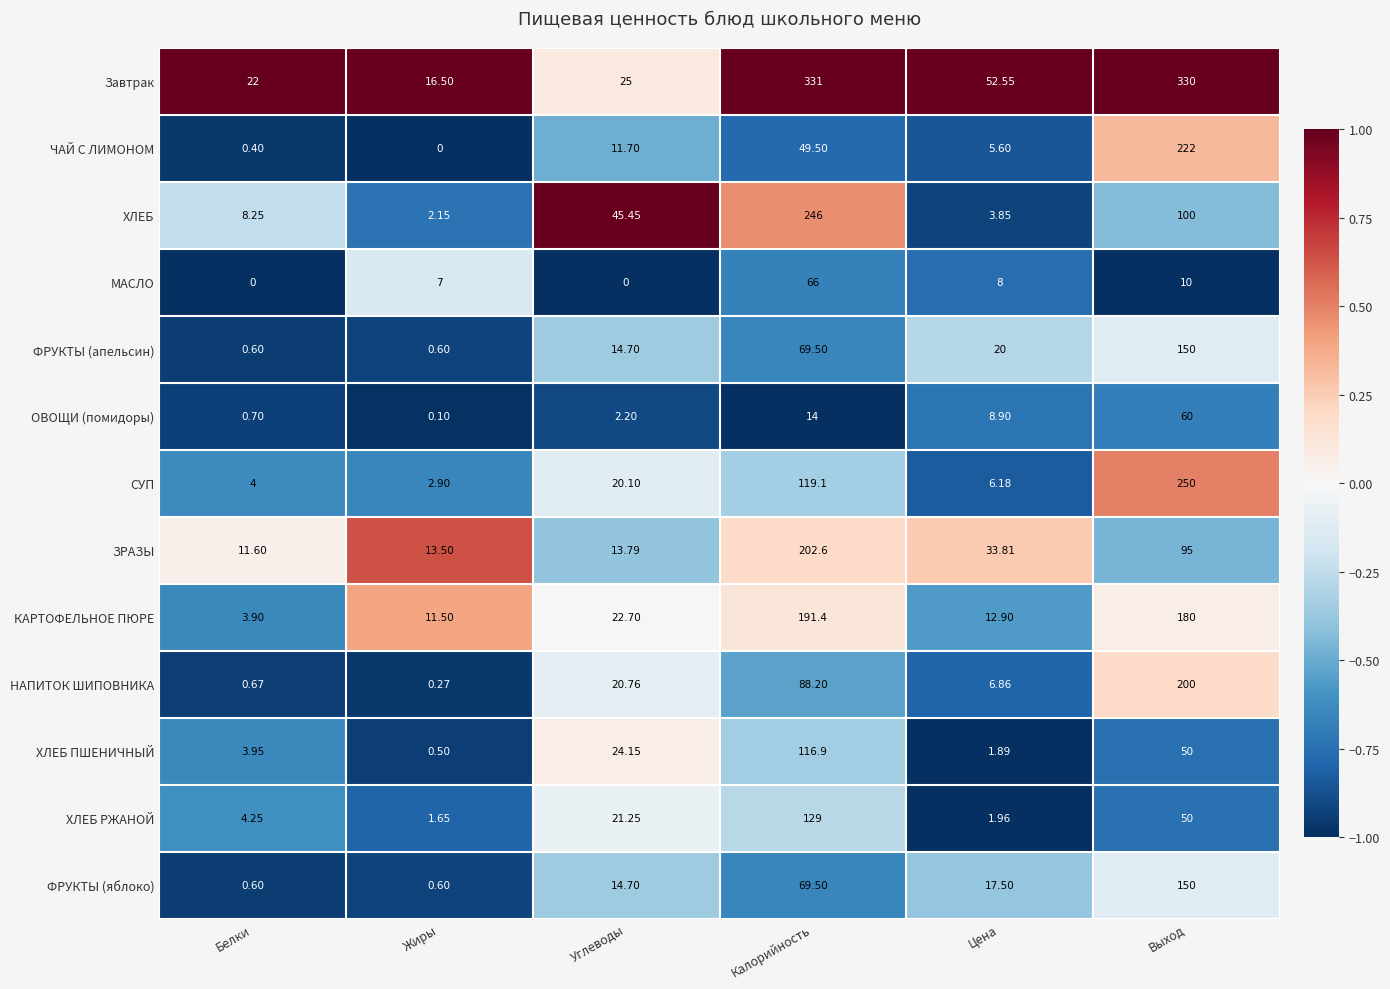

Is the value of ХЛЕБ at Жиры greater than the value of ЧАЙ С ЛИМОНОМ at Выход?

No